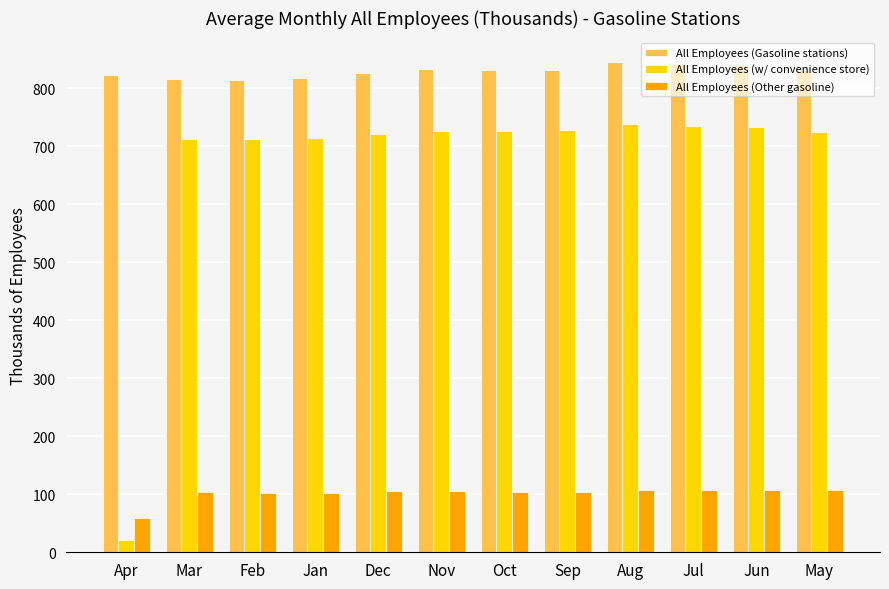

Read the All Employees (w/ convenience store) value at May.

725.0